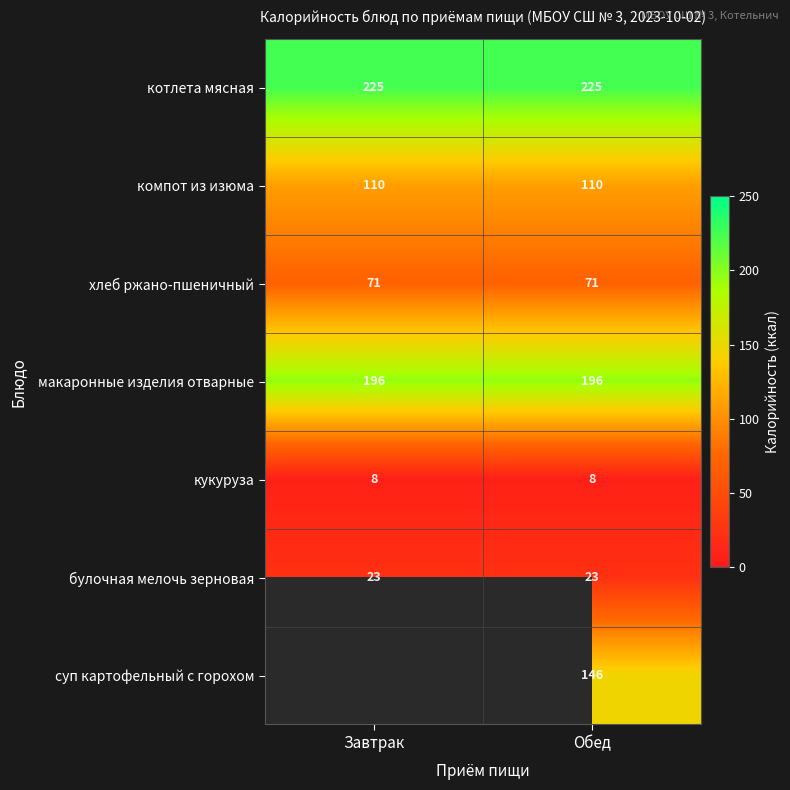

At which category is the sum across all series the highest?

Обед